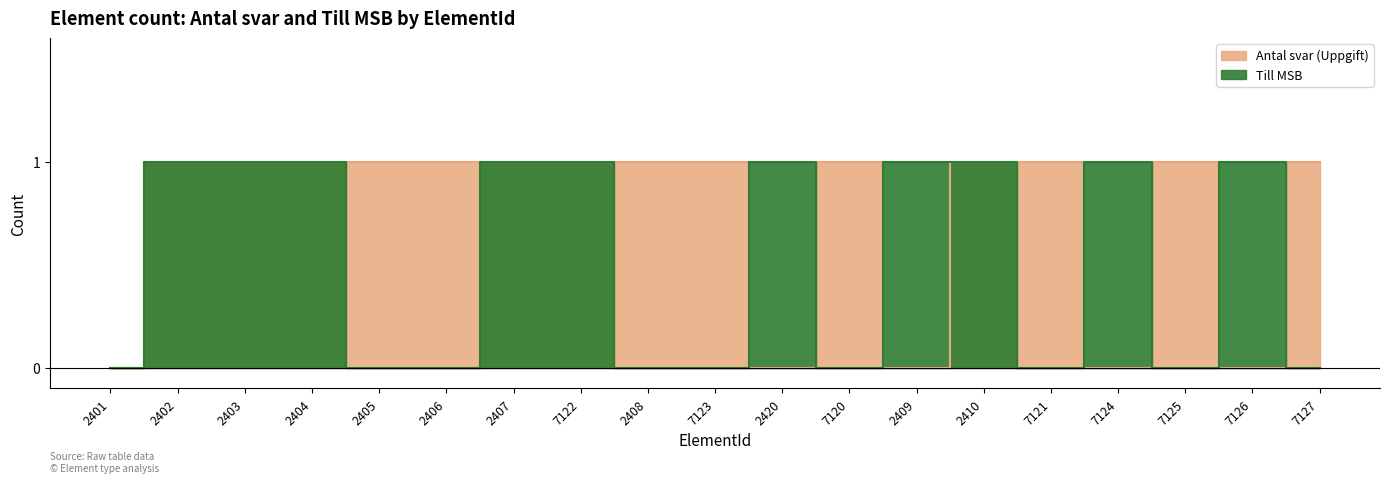

What is the difference between the second highest and second lowest values in the Antal svar (Uppgift) series?

1